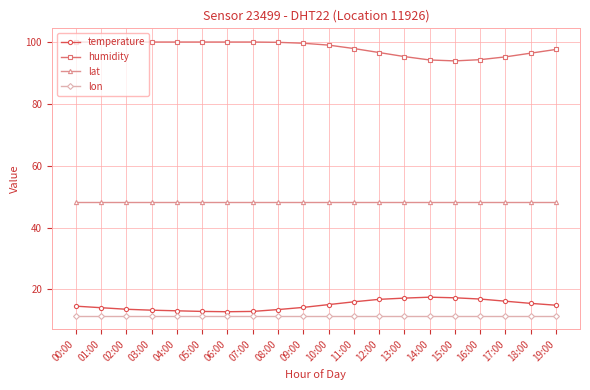

What is the difference between the highest and lowest values at 05:00?

88.3